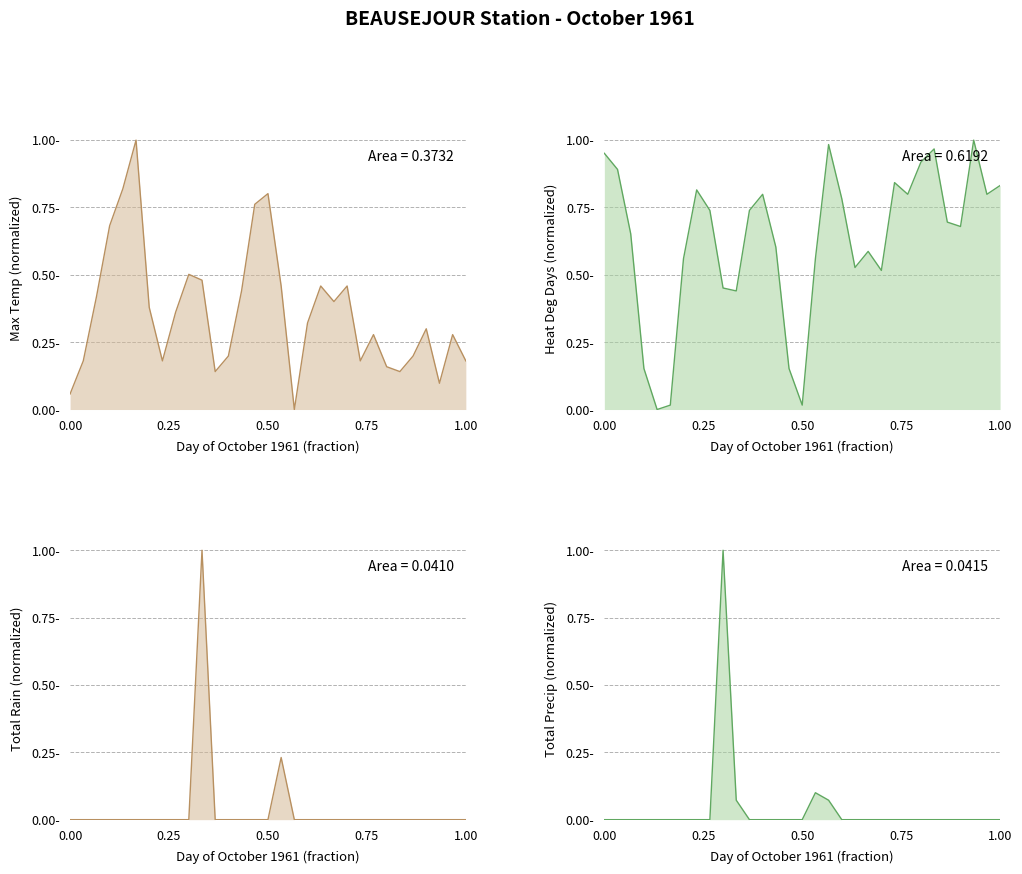

At 07, list the series in order from largest to smallest.

Heat Deg Days (C), Max Temp (C), Total Rain (mm), Total Precip (mm)